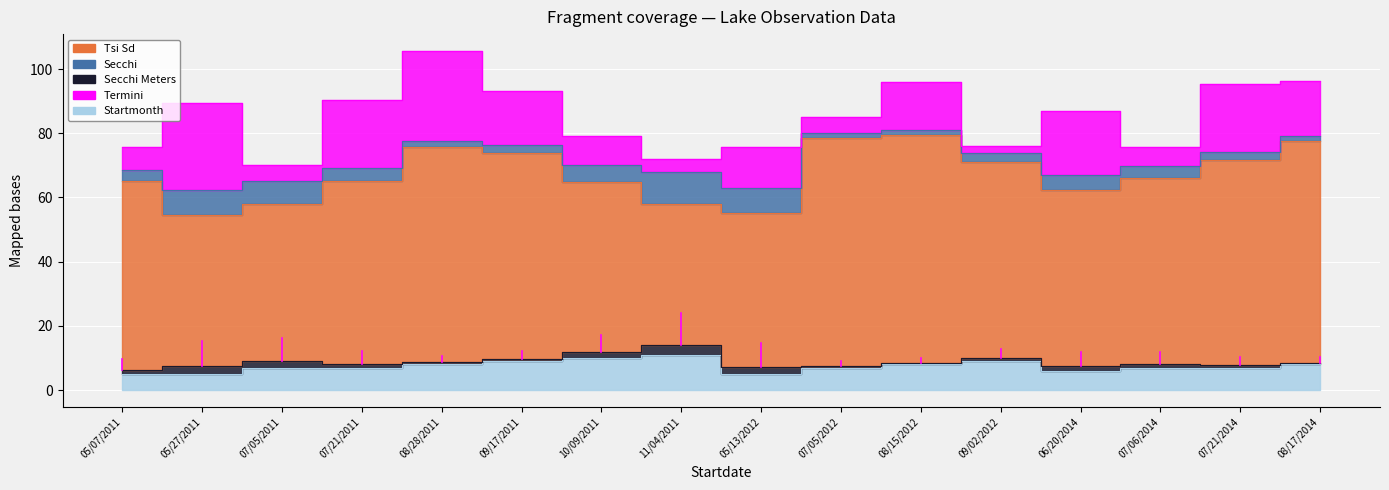

True or false: Startday has more than 0 points higher than both neighbors.

True